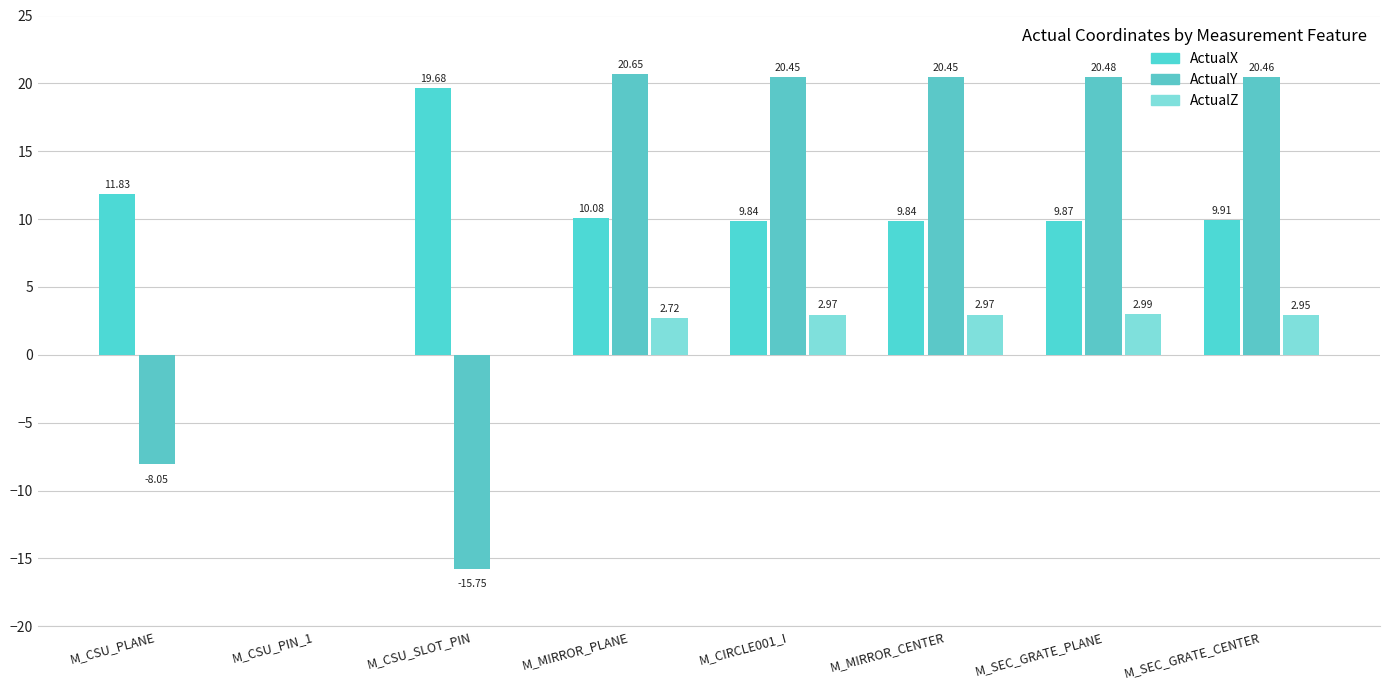

How many groups of bars are there?

8